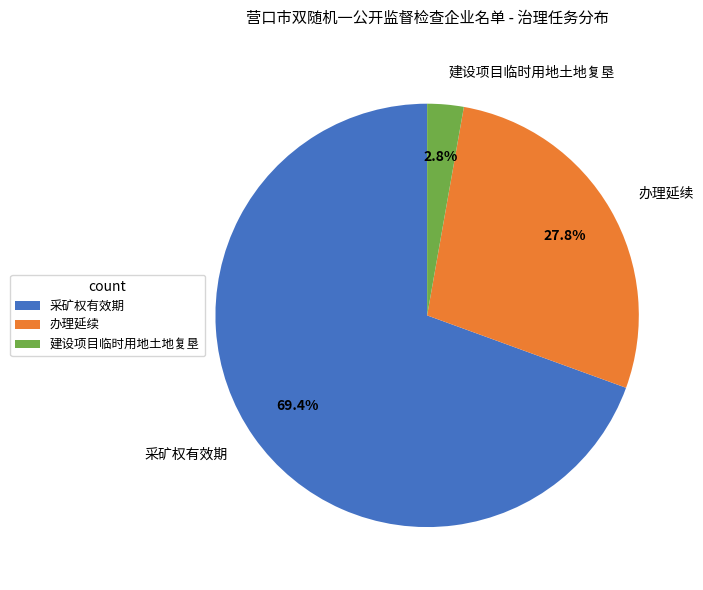

Between 采矿权有效期 and 建设项目临时用地土地复垦, which is larger?

采矿权有效期